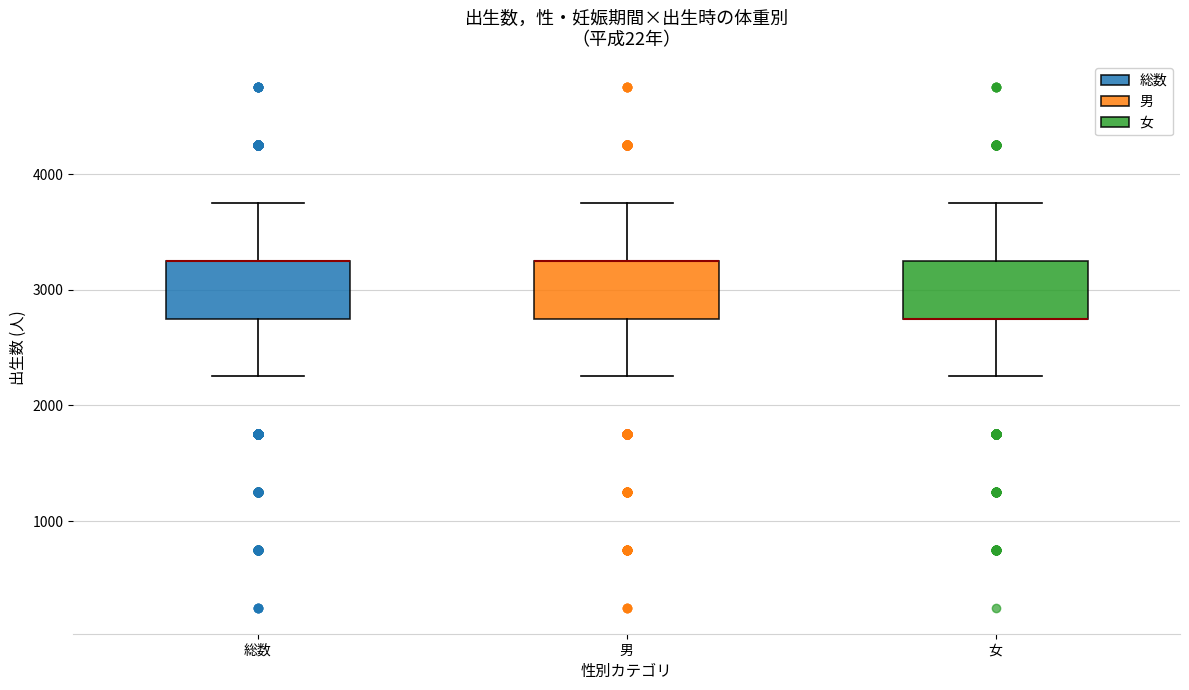

Reading left to right, read every box against the y-axis: the position of its median line, the range the box covers, and the ends of its whiskers. The values are not printed on the chart, so give them approximately, as read against the axis.

総数: median 3300 (drawn on the box's upper edge), box 2800 to 3300, whiskers 2300 to 3800
男: median 3300 (drawn on the box's upper edge), box 2800 to 3300, whiskers 2300 to 3800
女: median 2800 (drawn on the box's lower edge), box 2800 to 3300, whiskers 2300 to 3800